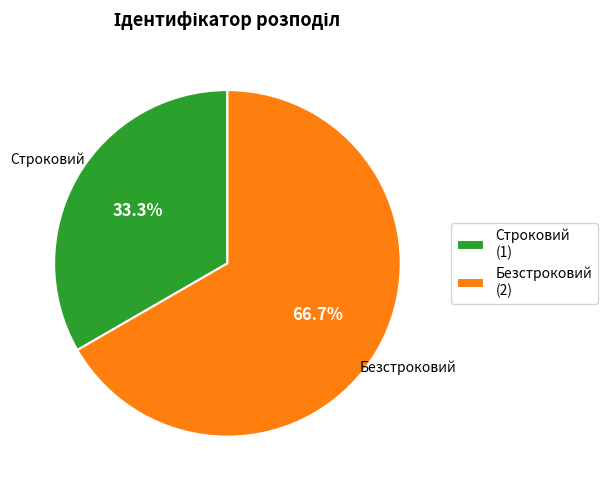

To the nearest percent, what is the combined percentage of Строковий and Безстроковий?

100%